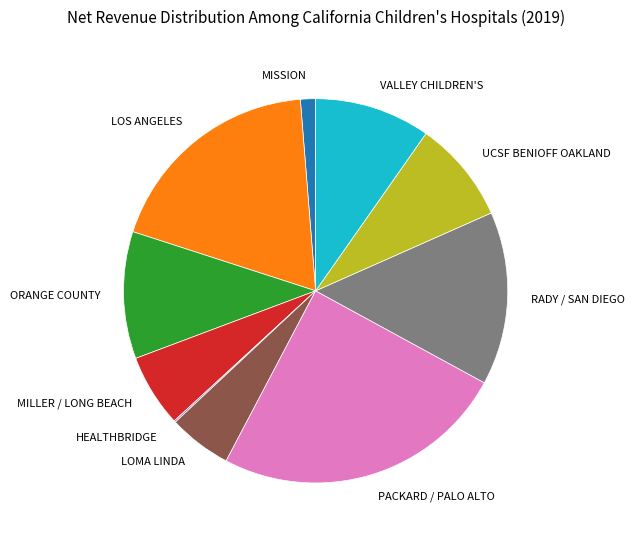

Does any single category account for the majority?

No